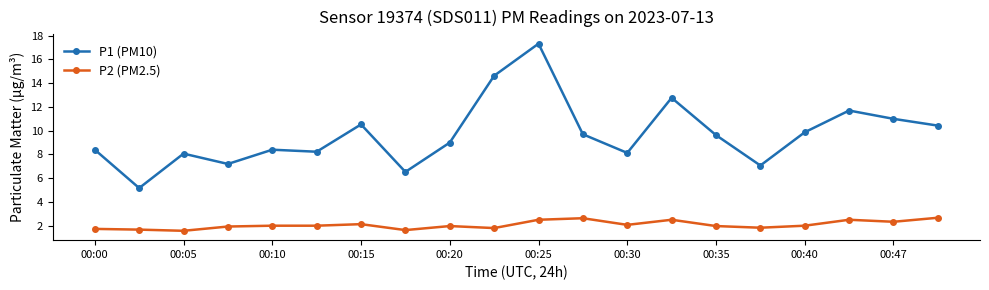

At how many categories does at least one series exceed 4?

20